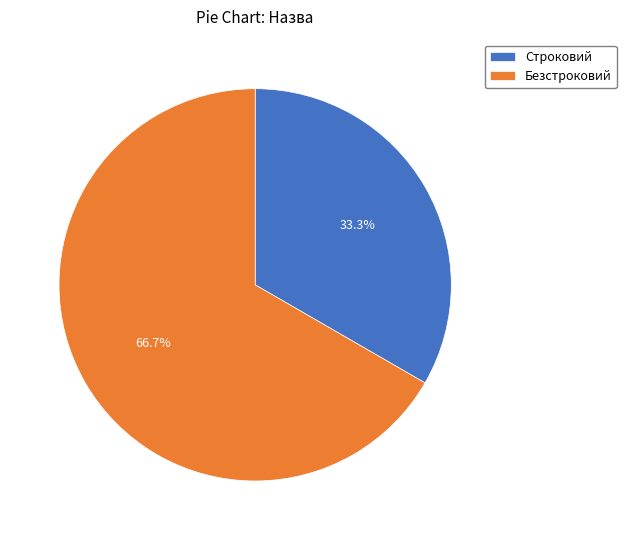

Rank the categories by value from highest to lowest.

Безстроковий, Строковий